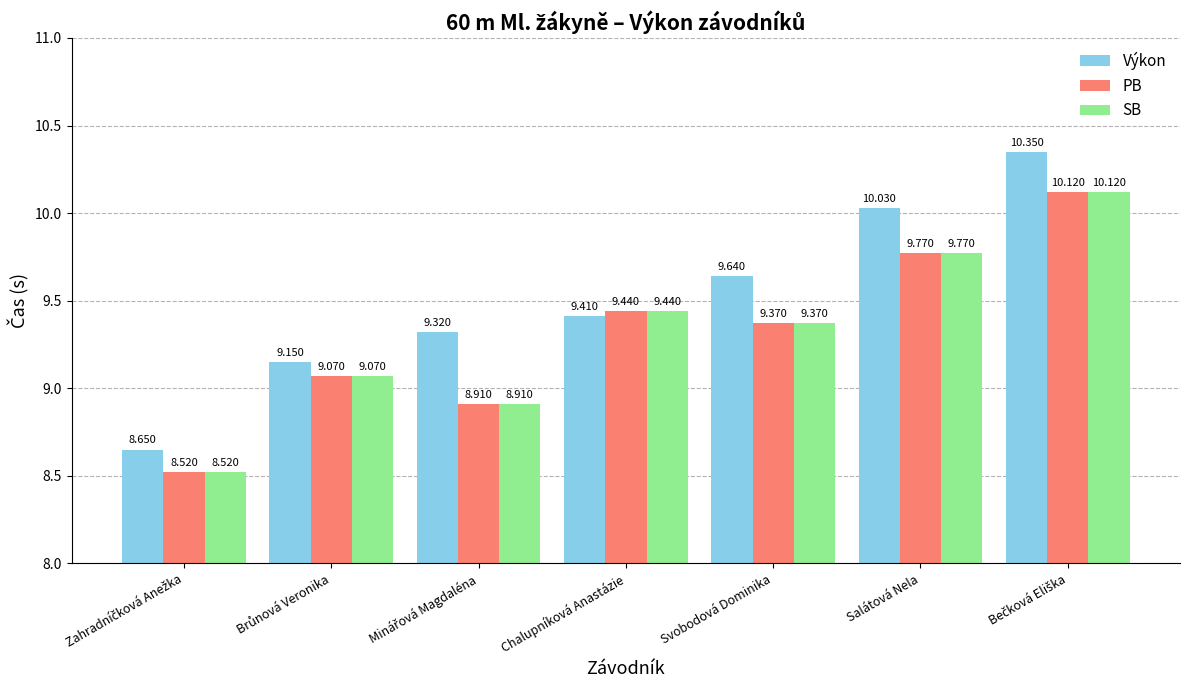

At how many categories does at least one series exceed 10?

2